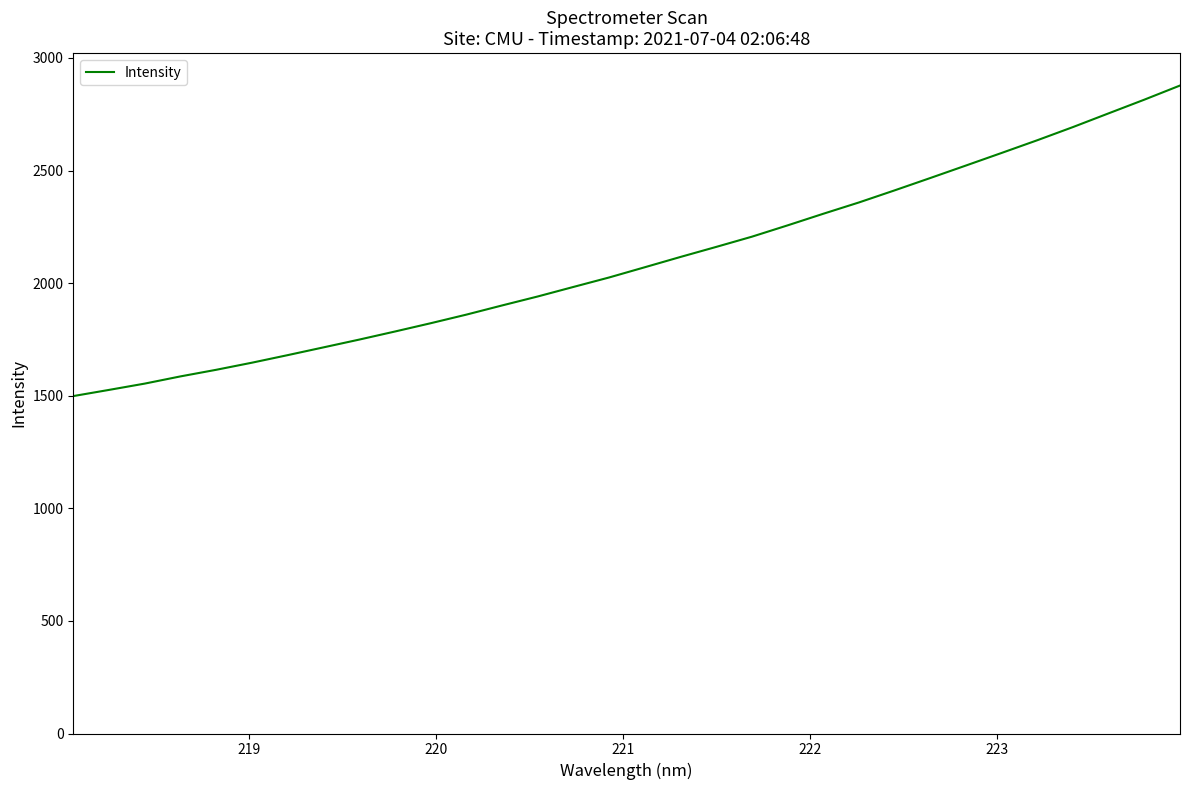

What is the difference between the maximum and minimum values?

1379.0